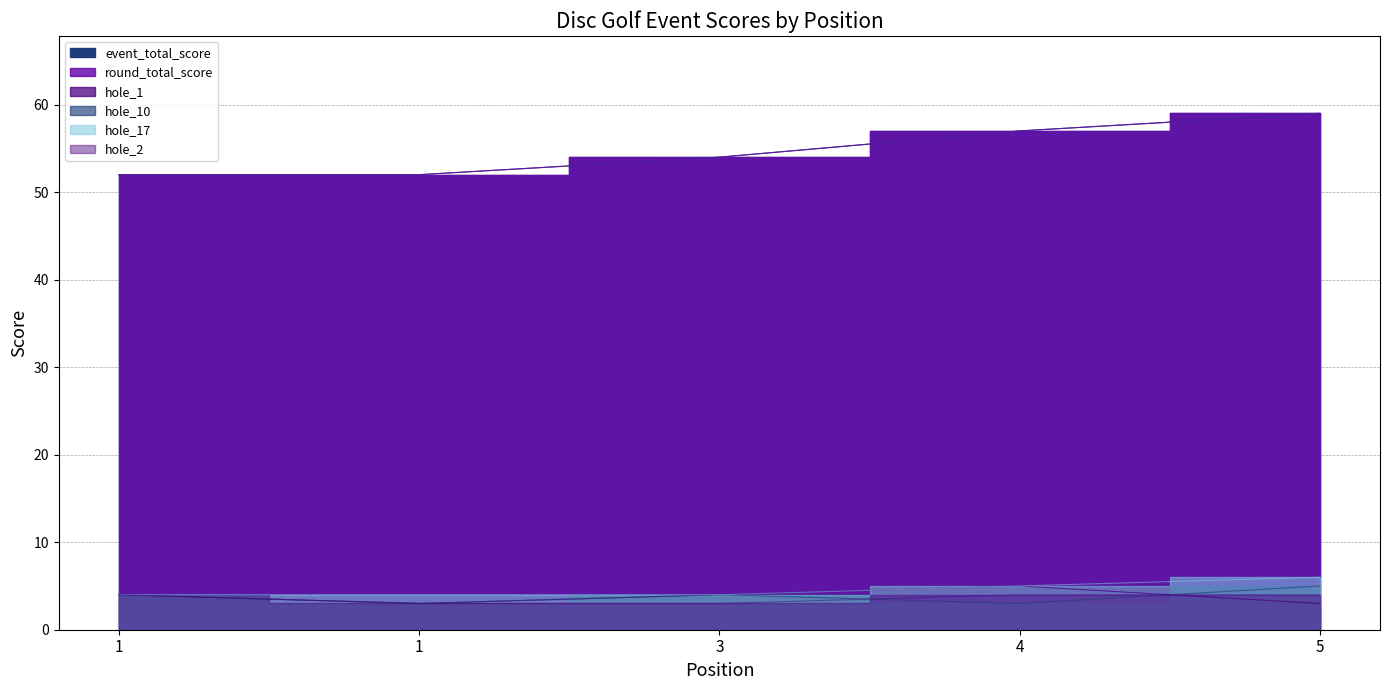

Reading left to right, what are all the values shown in this chart?

event_total_score: 52	52	54	57	59
round_total_score: 52	52	54	57	59
hole_1: 4	3	4	5	3
hole_10: 4	3	4	3	5
hole_17: 4	4	4	5	6
hole_2: 4	3	3	4	4